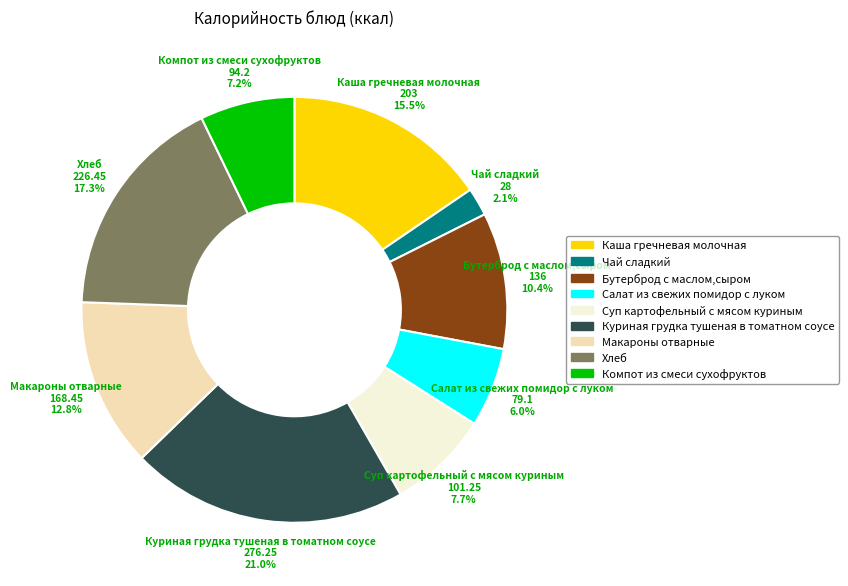

How much of the chart is everything except Бутерброд с маслом,сыром?

89.6%